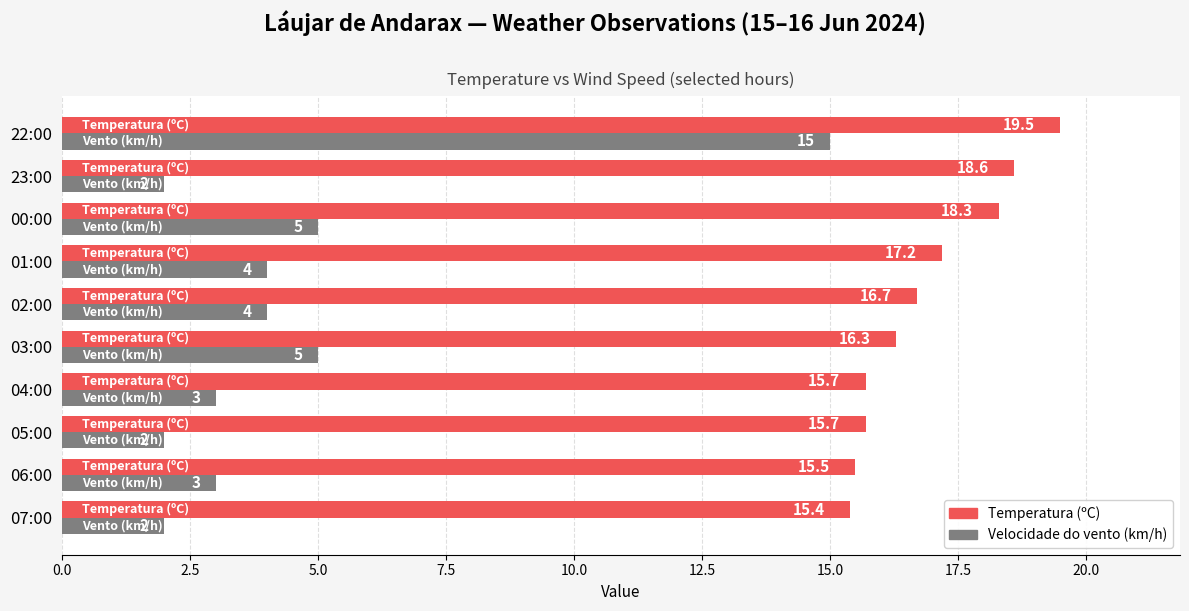

Which series has the widest spread of values?

Velocidade do vento (km/h)